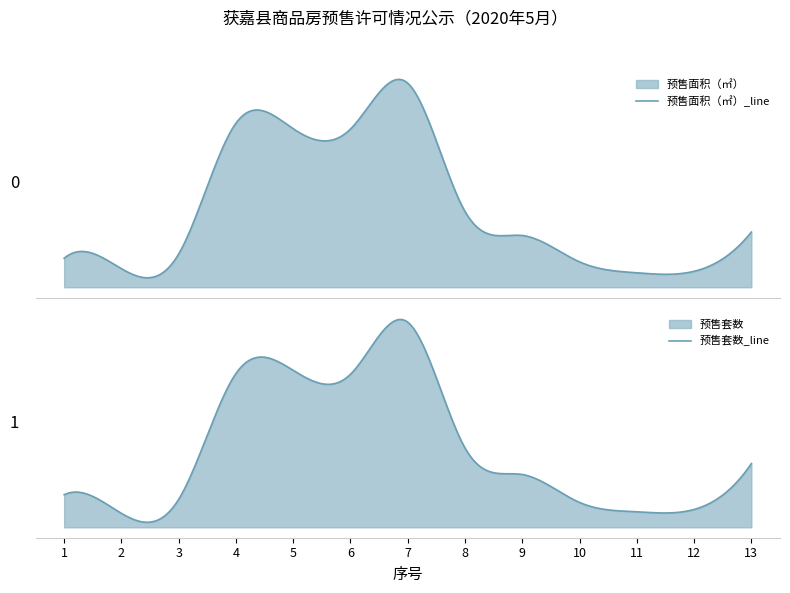

What is the value of the 预售套数 point at the 4th from the left?

198.0